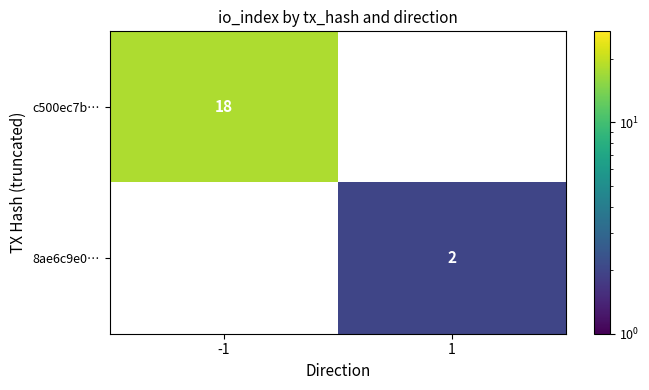

What is the minimum value shown in the chart?

2.0